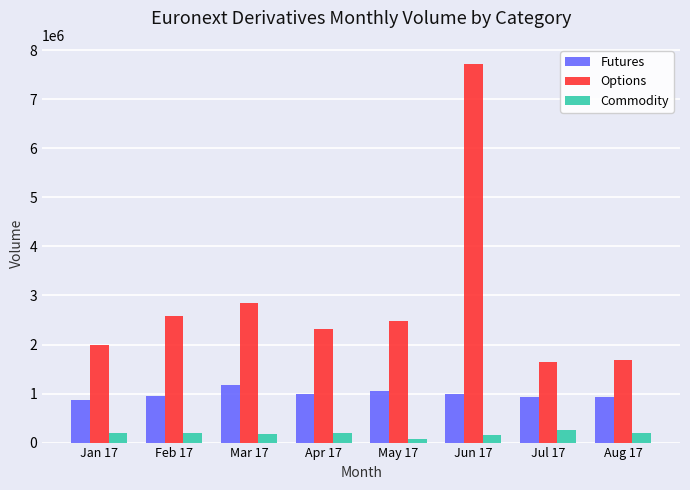

Does the chart contain any negative values?

No